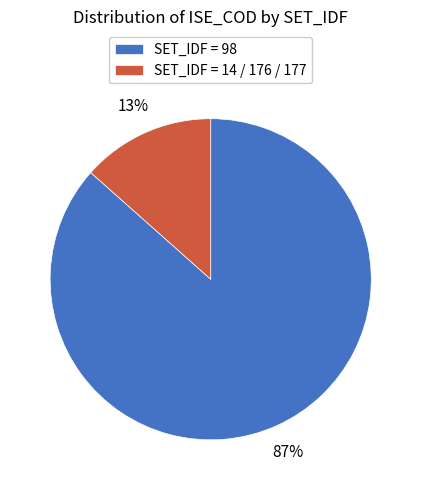

What is the largest slice in the pie chart?

SET_IDF = 98